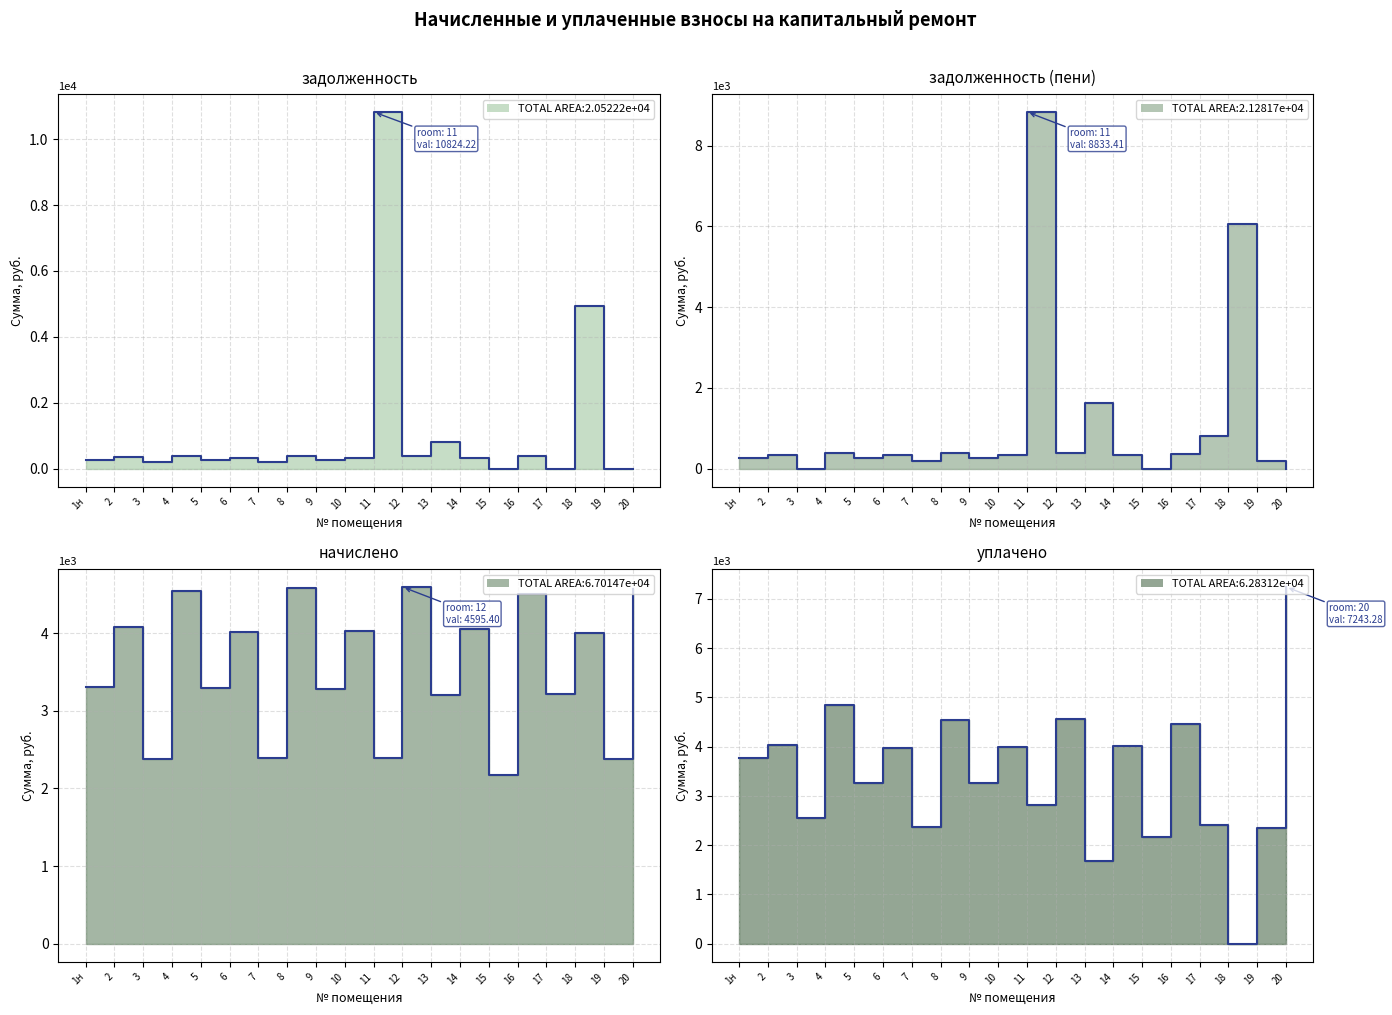

How many lines are shown in the chart?

4